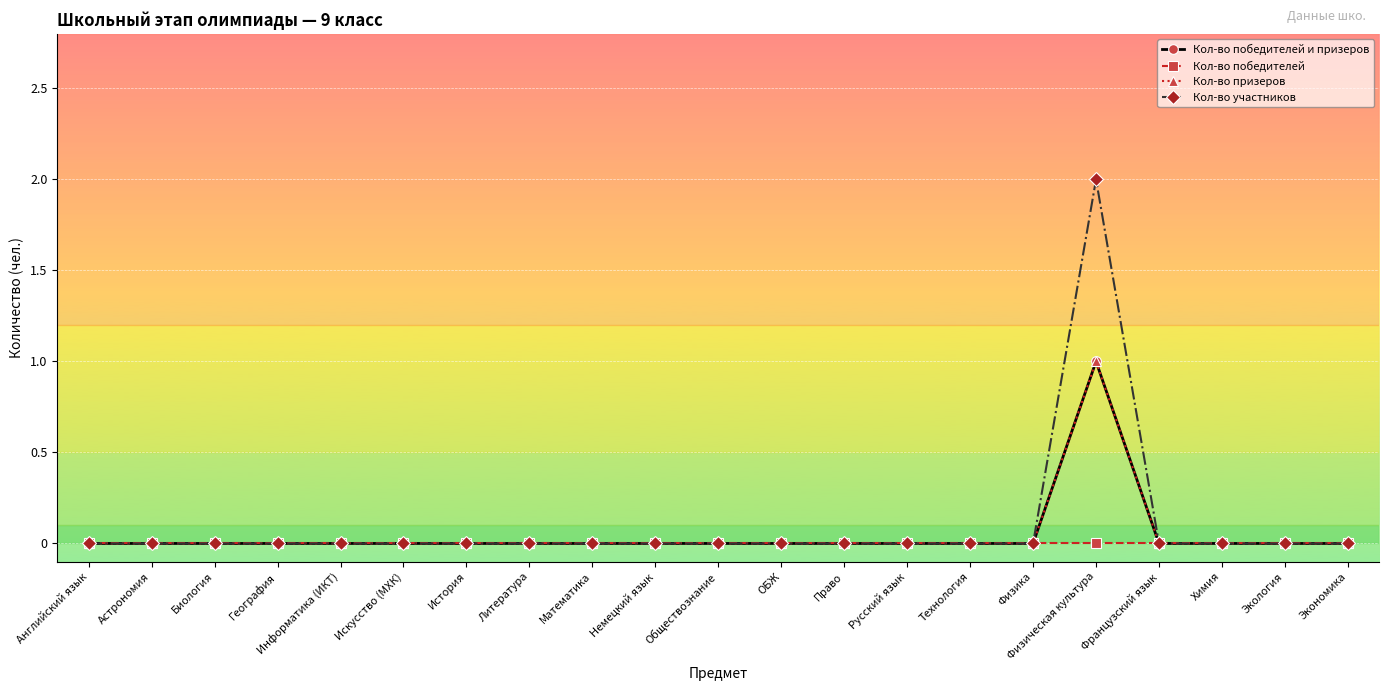

Is this an area chart (filled region under the line)?

No